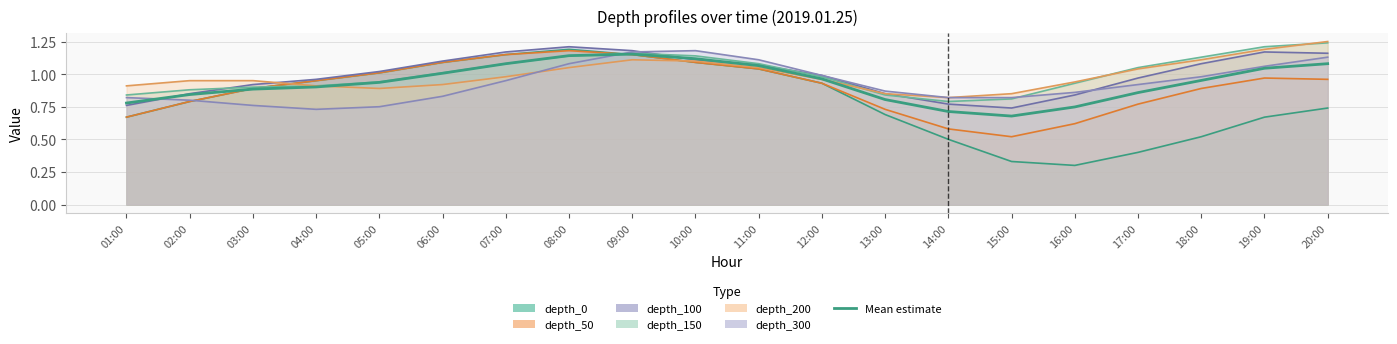

What is the greatest value displayed?

1.2